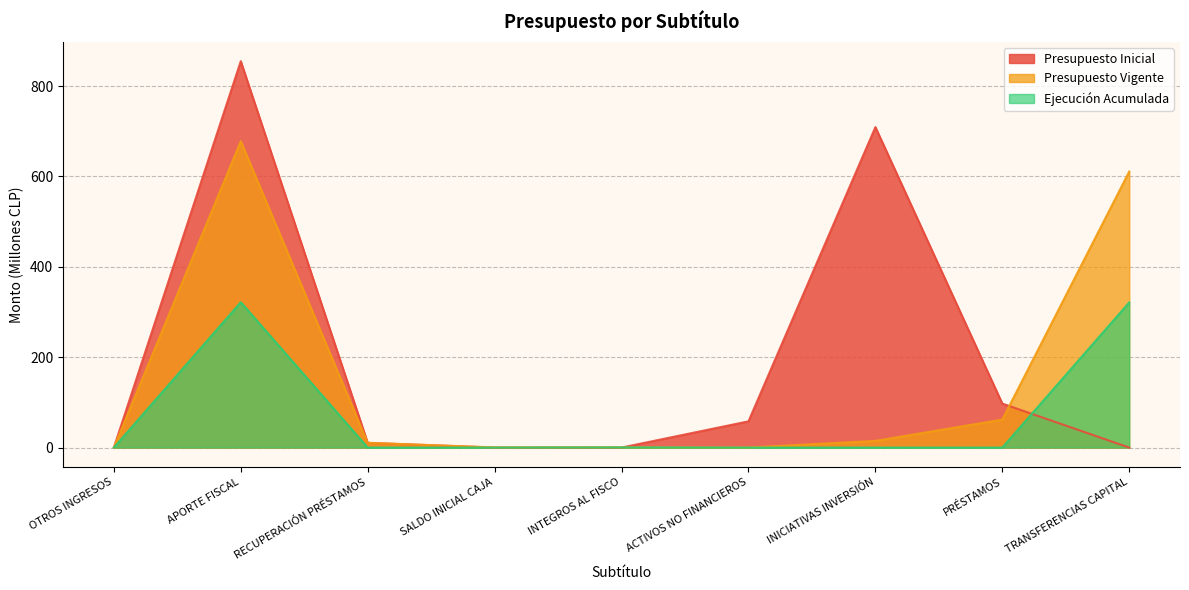

Reading right to left, transcribe all the data shown in this chart.

Presupuesto Inicial: 0.0	97.3	709.3	58.0	0.0	0.0	10.4	855.2	0.0
Presupuesto Vigente: 610.9	61.9	14.8	0.0	0.3	0.3	10.4	678.2	0.0
Ejecución Acumulada: 321.2	0.0	0.0	0.0	0.3	0.0	0.0	321.8	0.0